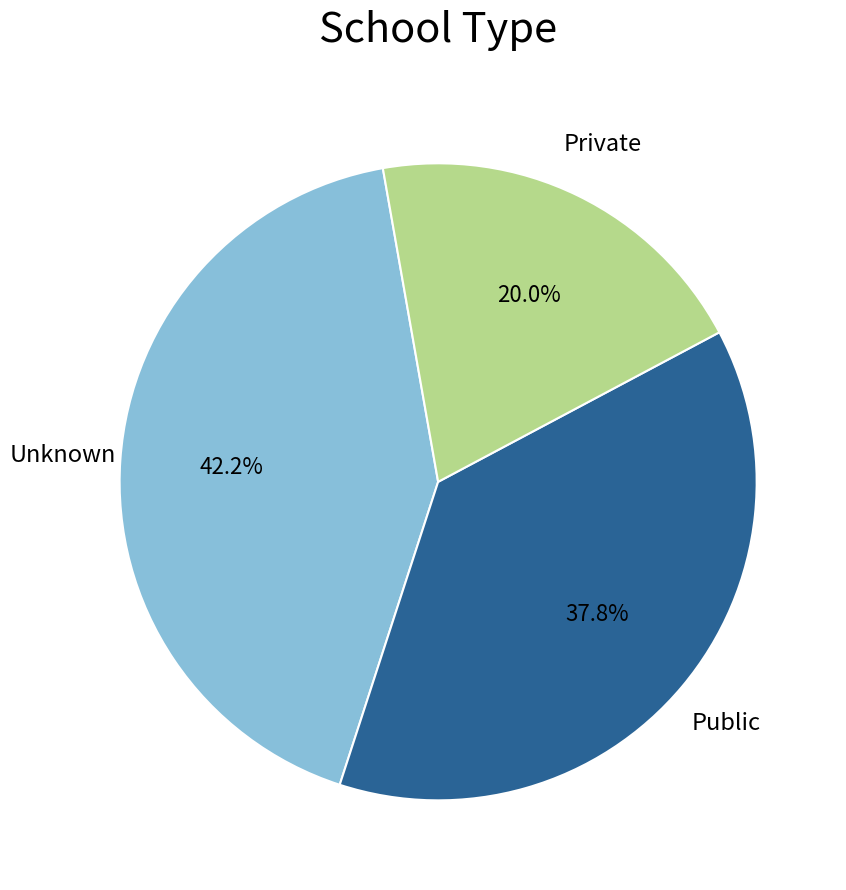

Is there any slice that represents more than half of the pie?

No